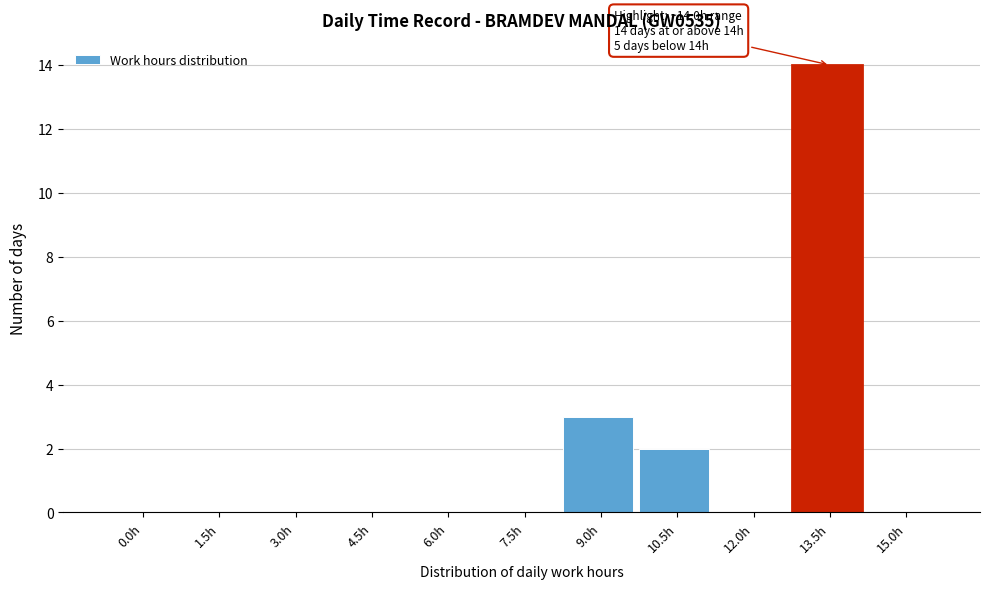

Reading left to right, list all the values displayed in this chart.

0.0h=0	1.5h=0	3.0h=0	4.5h=0	6.0h=0	7.5h=0	9.0h=3	10.5h=2	12.0h=0	13.5h=14	15.0h=0